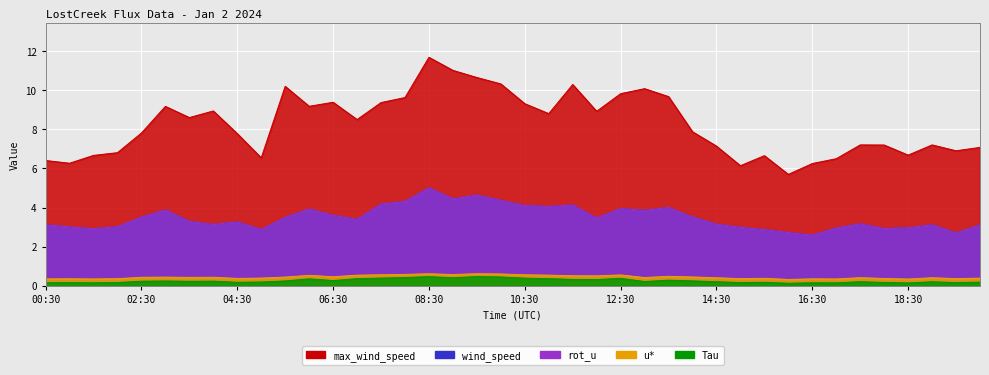

Which series has the largest total across all categories?

max_wind_speed